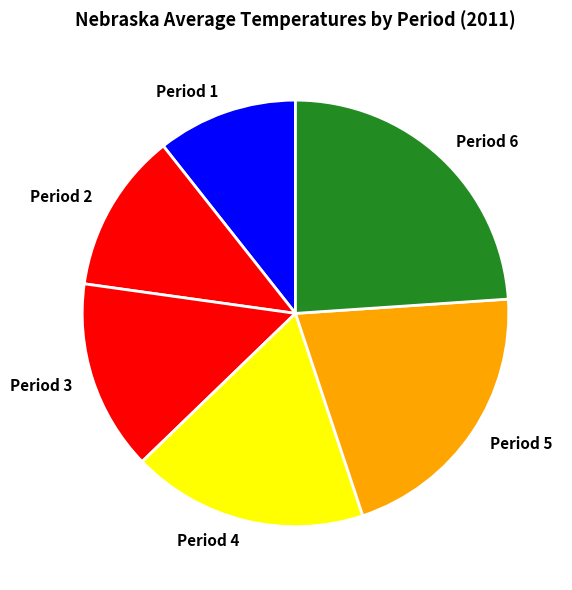

Is Period 5 the majority of the pie?

No